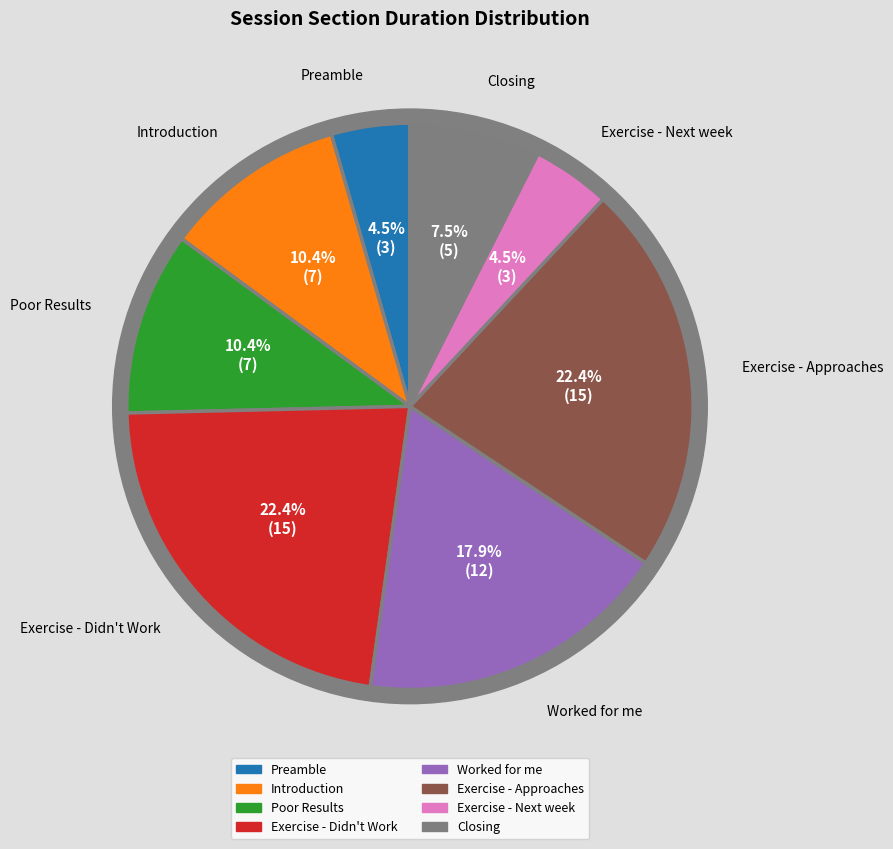

To the nearest percent, what is the difference between the largest and smallest slice percentages?

18%